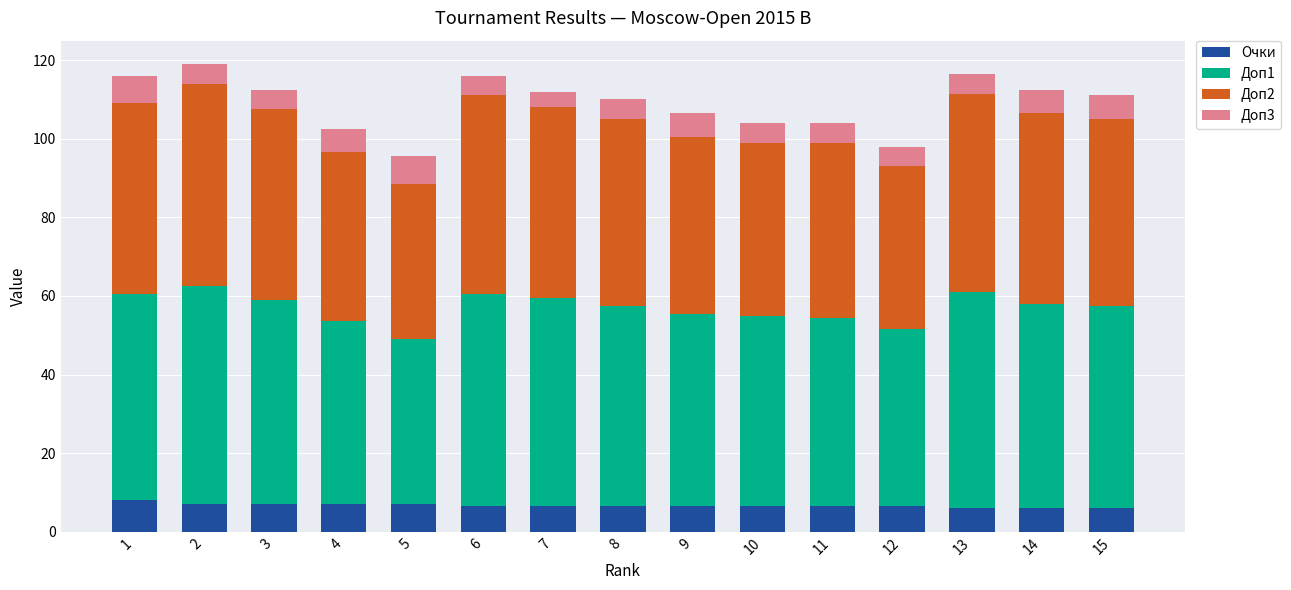

How many categories are shown in the chart?

15